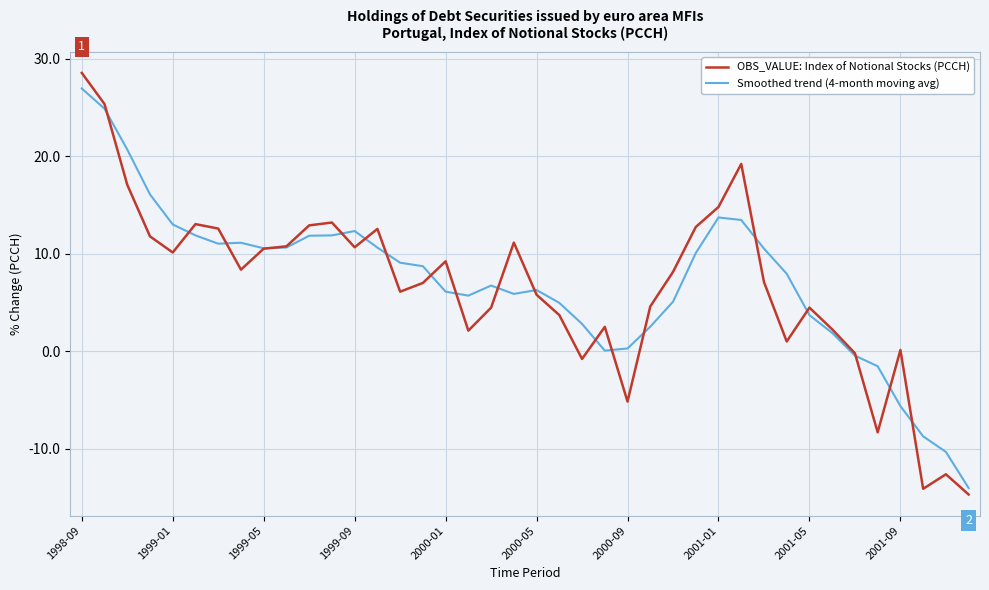

Count the number of data series in this chart.

2